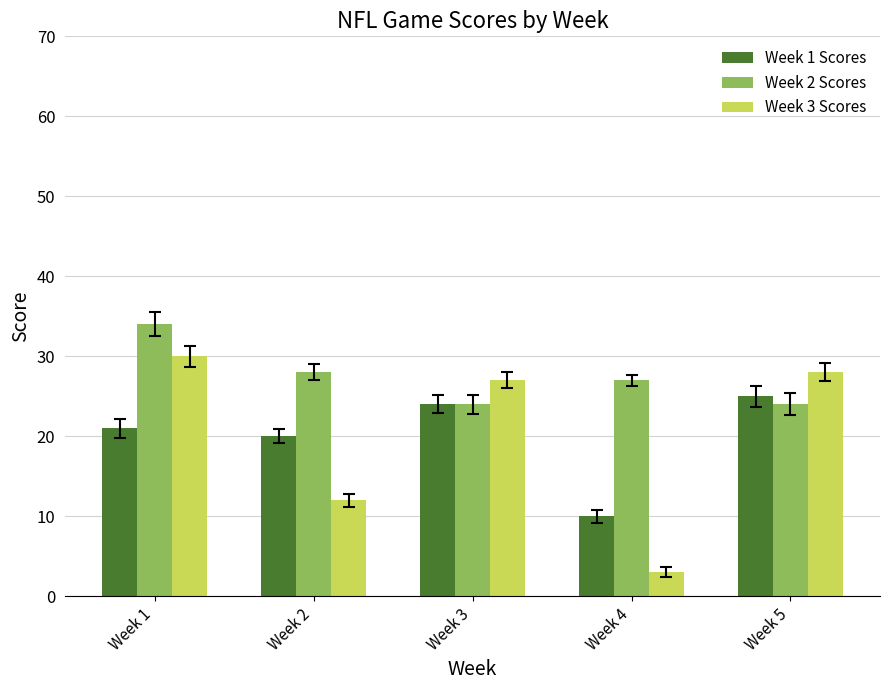

Where is Week 1 Scores nearest to the value 17?

Week 2